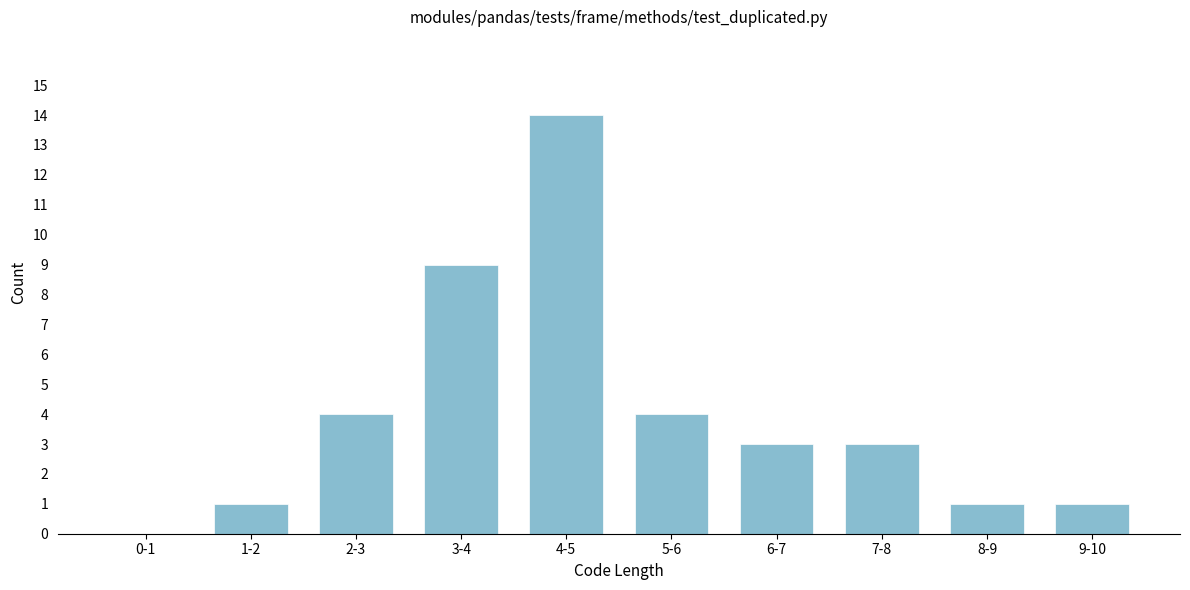

Reading left to right, transcribe all the data shown in this chart.

0-1=0	1-2=1	2-3=4	3-4=9	4-5=14	5-6=4	6-7=3	7-8=3	8-9=1	9-10=1